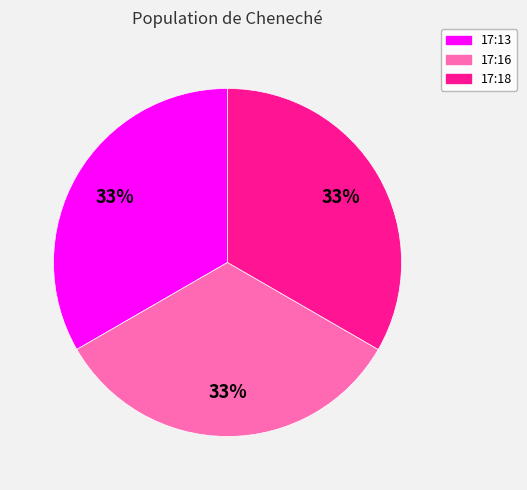

Is there any slice that represents more than half of the pie?

No